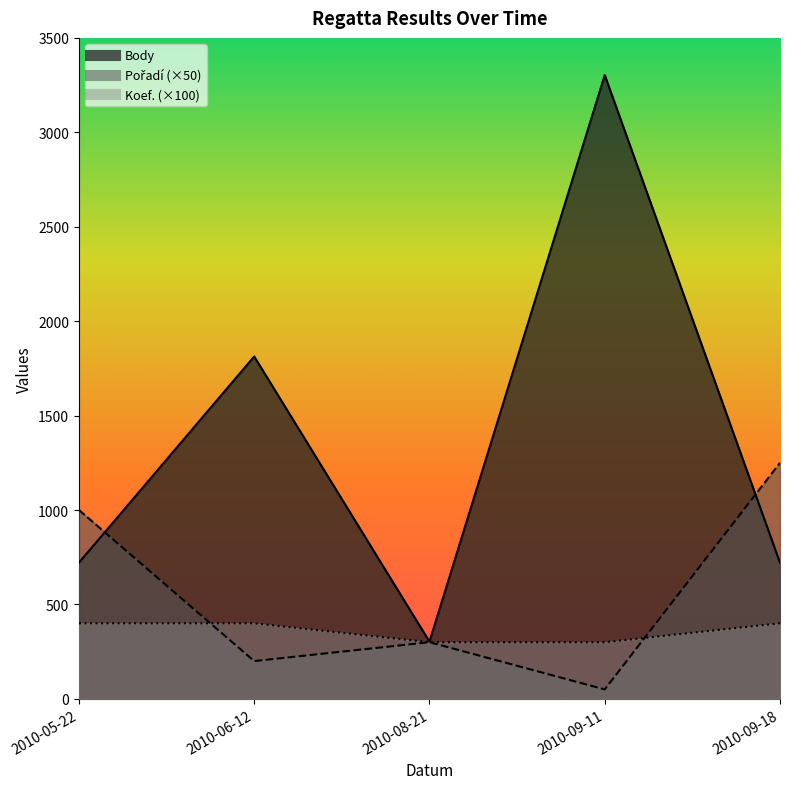

True or false: Koef. has more than 1 interior local peaks.

False